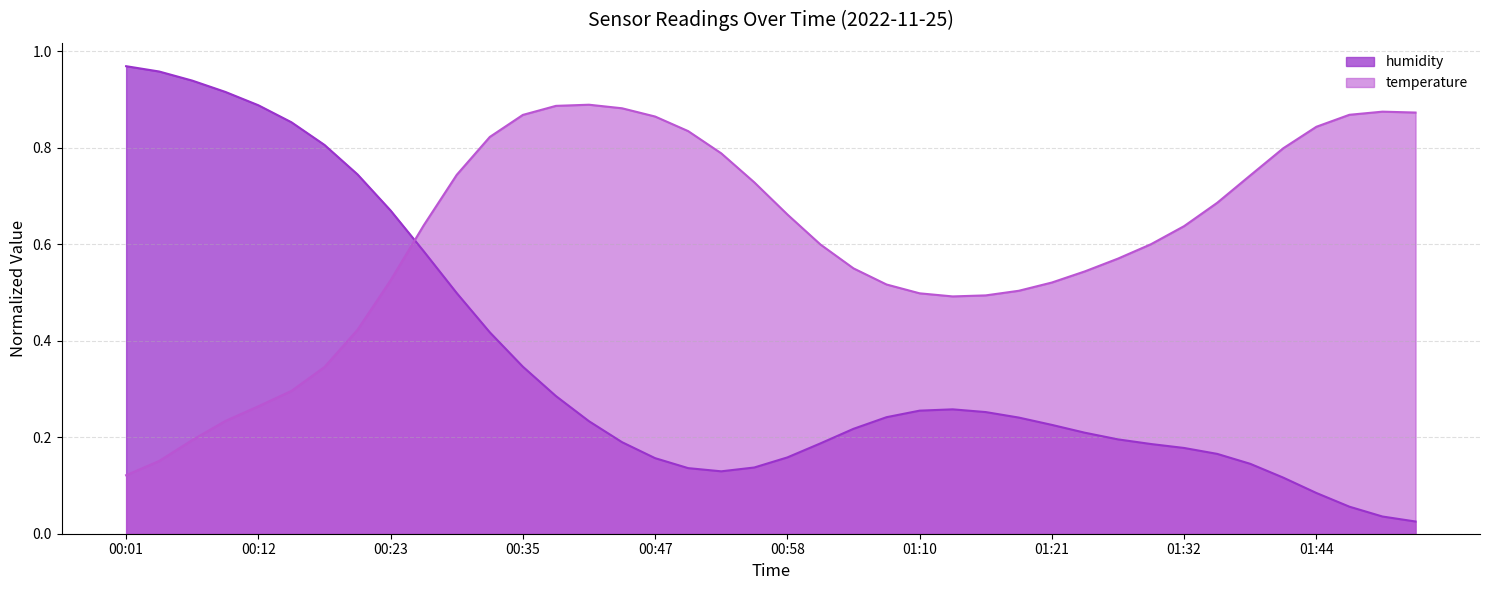

How many interior local peaks (higher than both neighbors) does the data have?

1